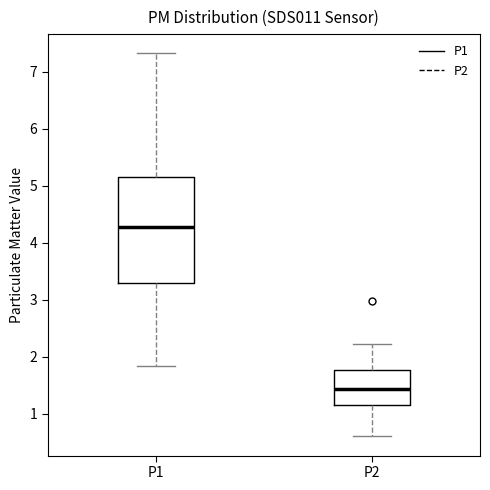

Reading left to right, transcribe this box plot: for each box, give where its median line is, the range the box spans, and where its two whiskers end, as read against the y-axis. The values are not printed on the chart, so give them approximately, as read against the axis.

P1: median 4.3, box 3.3 to 5.1, whiskers 1.8 to 7.3
P2: median 1.4, box 1.2 to 1.8, whiskers 0.6 to 2.2